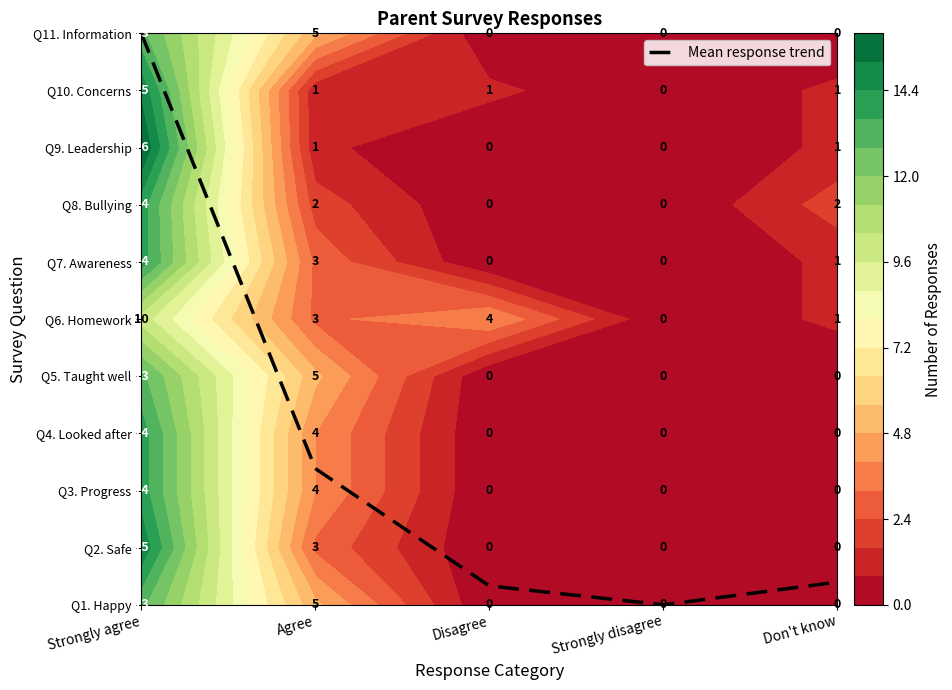

Reading right to left, extract all data points from this chart.

Don't know=0.4	Strongly disagree=0.0	Disagree=0.3	Agree=2.4	Strongly agree=10.0